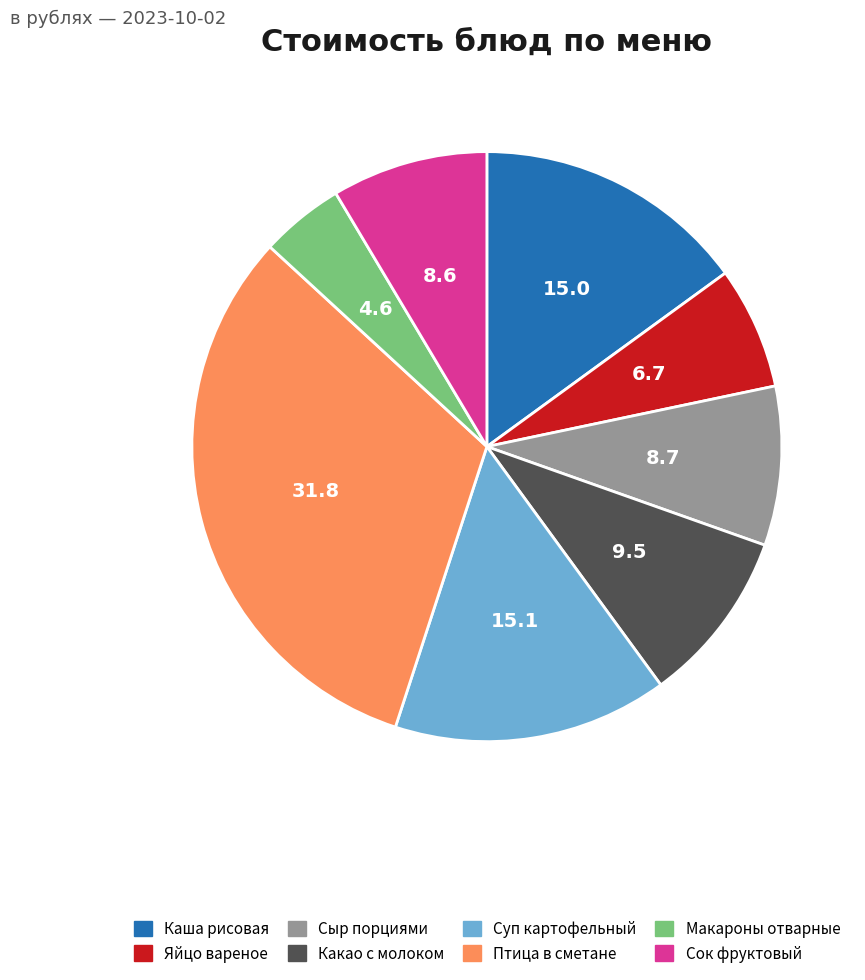

True or false: Птица в сметане accounts for 32% of the total.

True